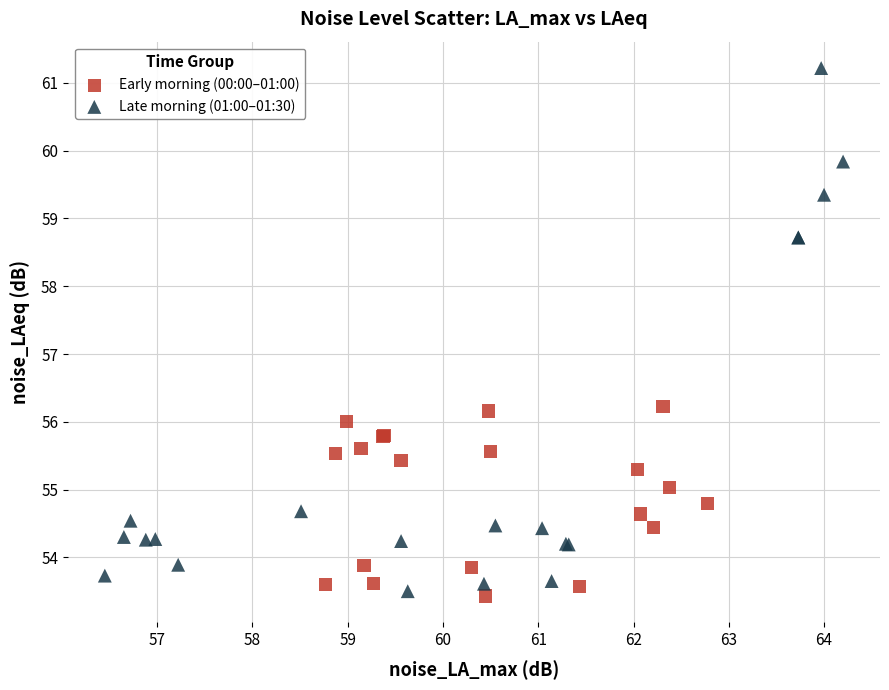

Which series contains the highest Y value?

Late morning (01:00–01:30)